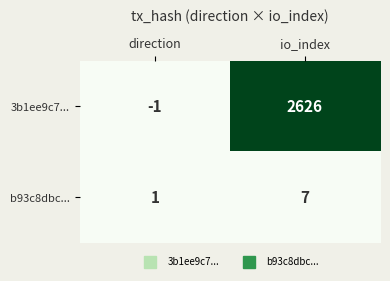

What is the minimum value shown in the chart?

-1